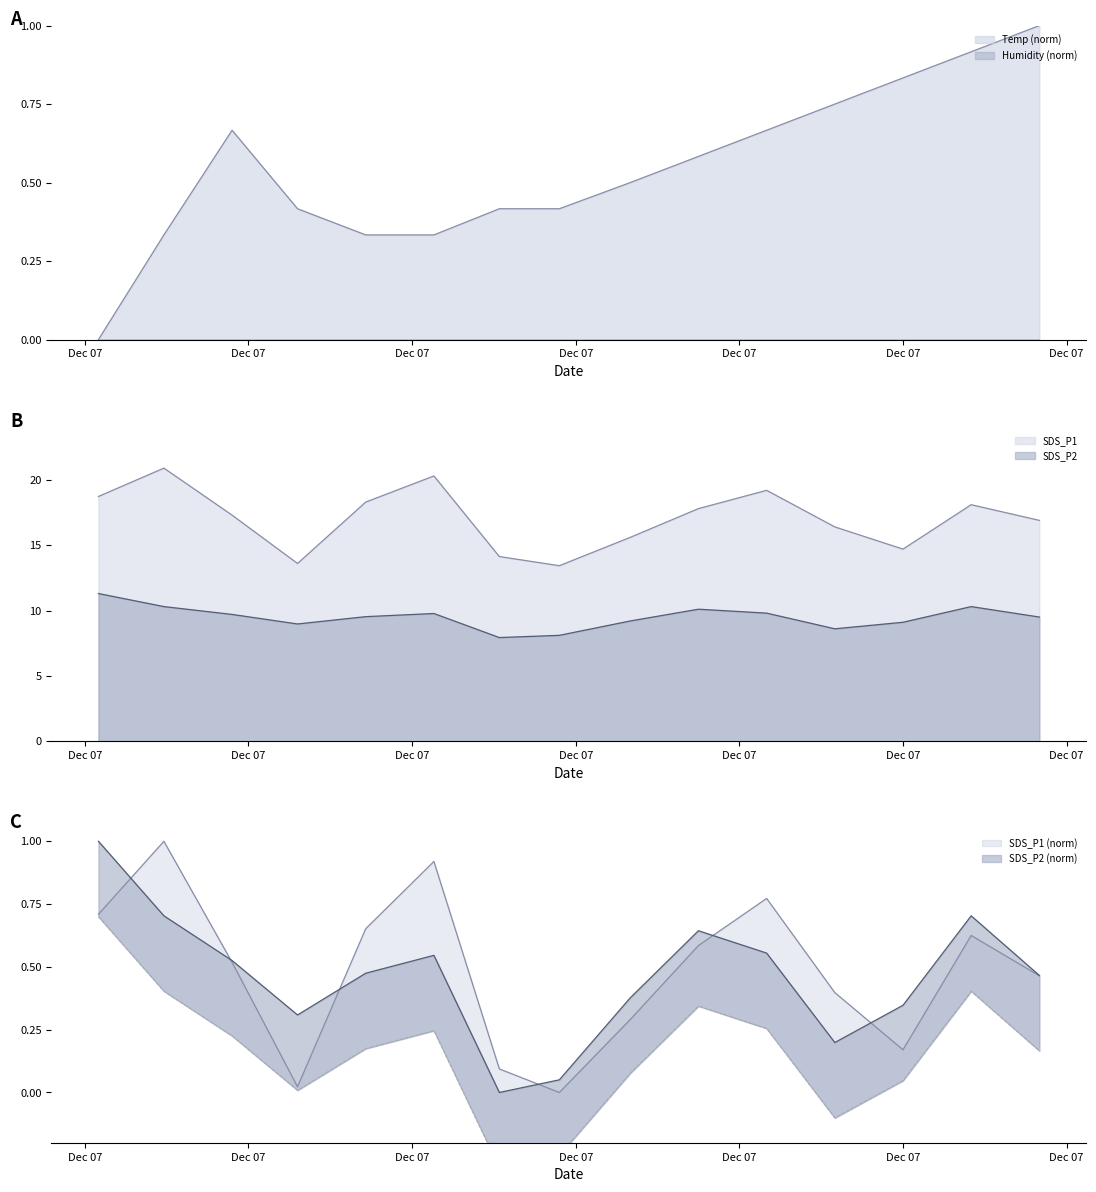

What is the value of the Temp point at the 6th from the left?

0.3